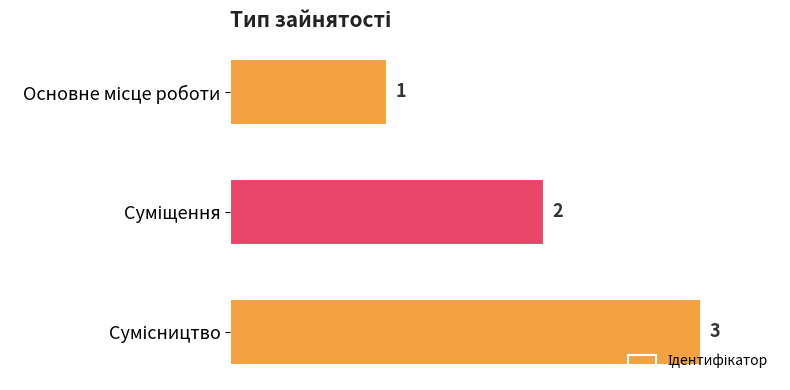

What is the sum of all values?

6